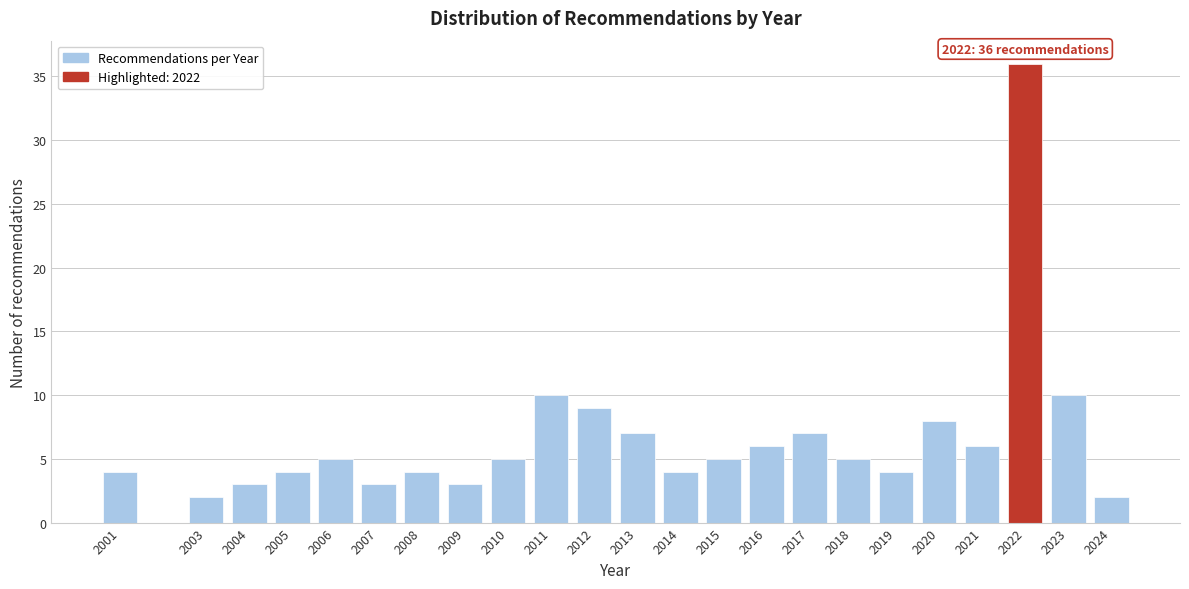

Reading left to right, extract all data points from this chart.

2001=4	2003=2	2004=3	2005=4	2006=5	2007=3	2008=4	2009=3	2010=5	2011=10	2012=9	2013=7	2014=4	2015=5	2016=6	2017=7	2018=5	2019=4	2020=8	2021=6	2022=36	2023=10	2024=2